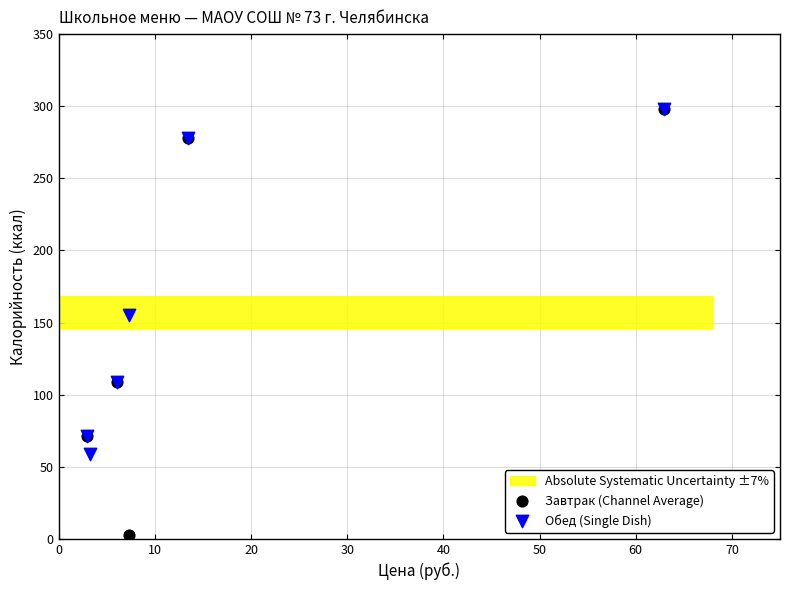

Which series contains the lowest Y value?

Завтрак (Channel Average)